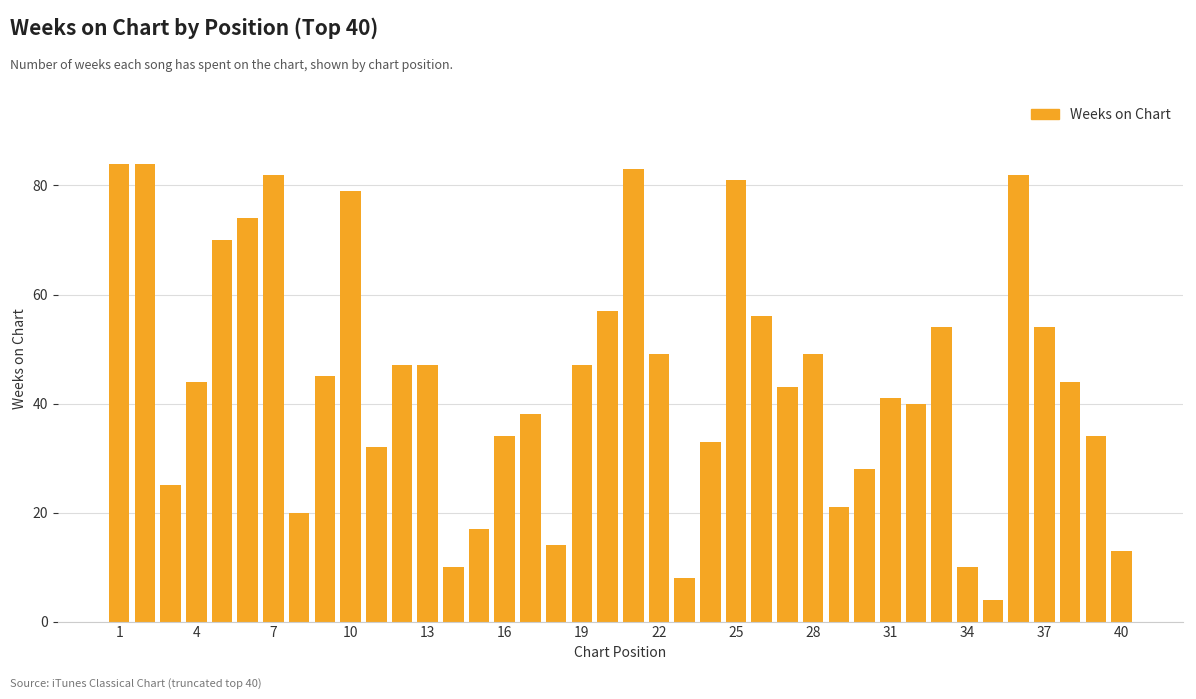

What is the greatest value displayed?

84